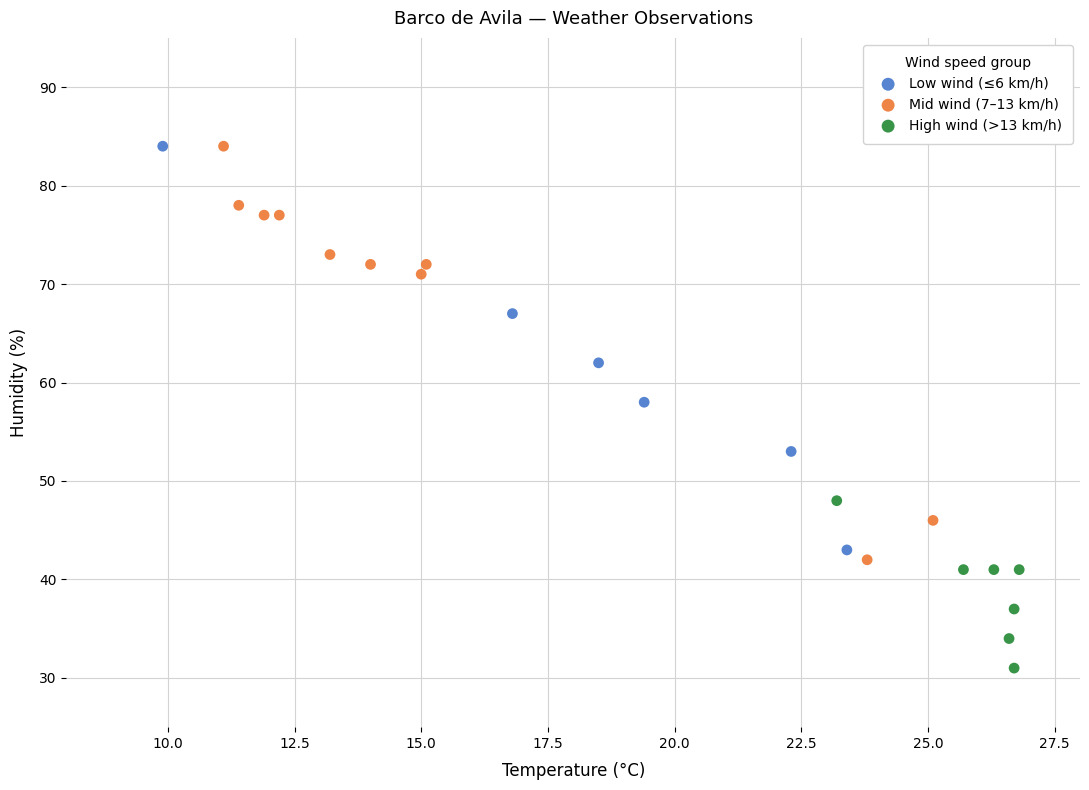

Which series contains the lowest Y value?

High wind (>13 km/h)